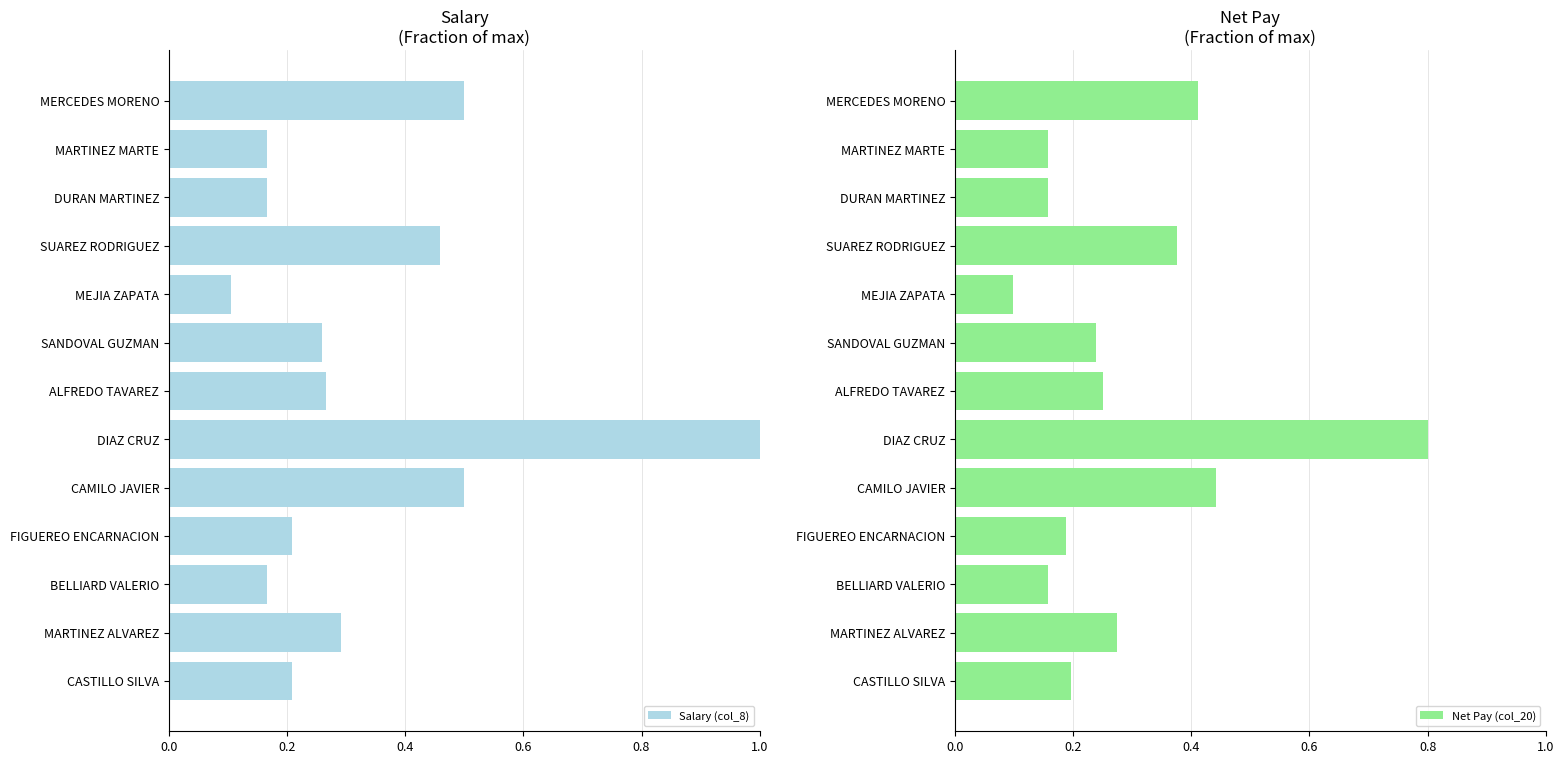

Where is Net Pay (col_20) nearest to the value 0?

MEJIA ZAPATA